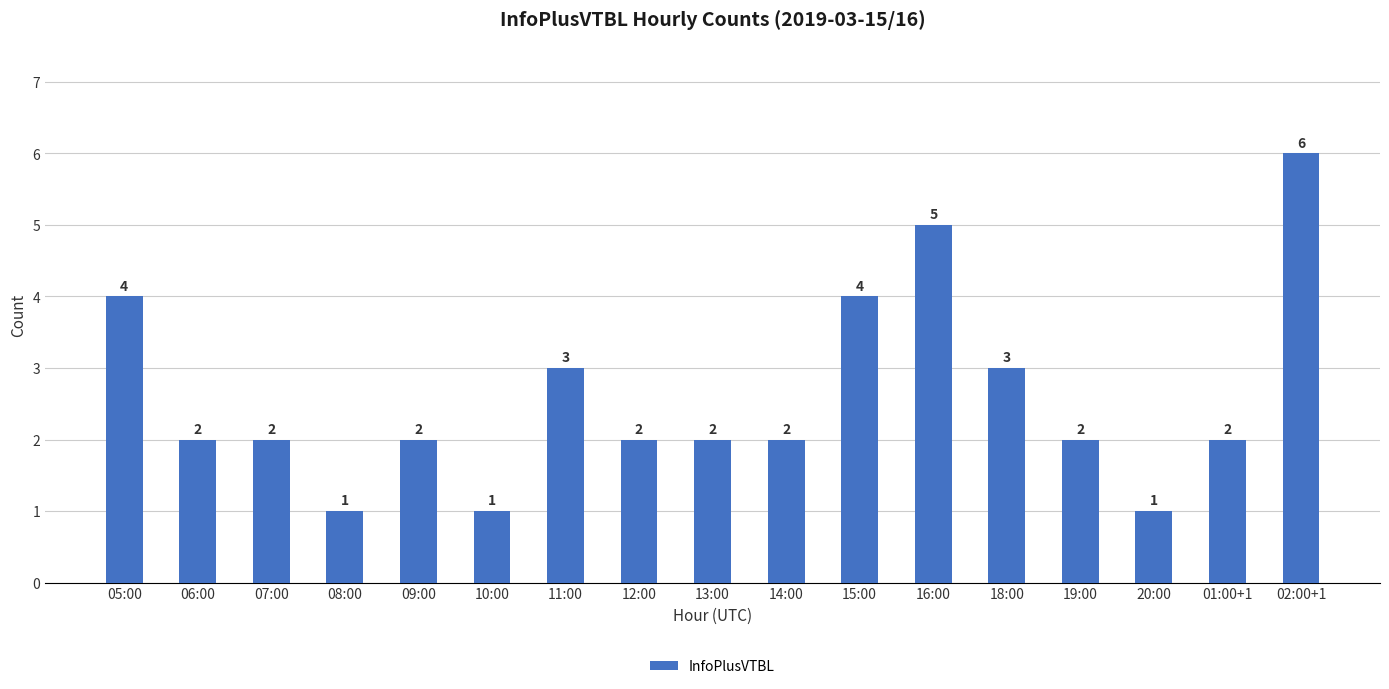

What position from the left is 18:00?

13